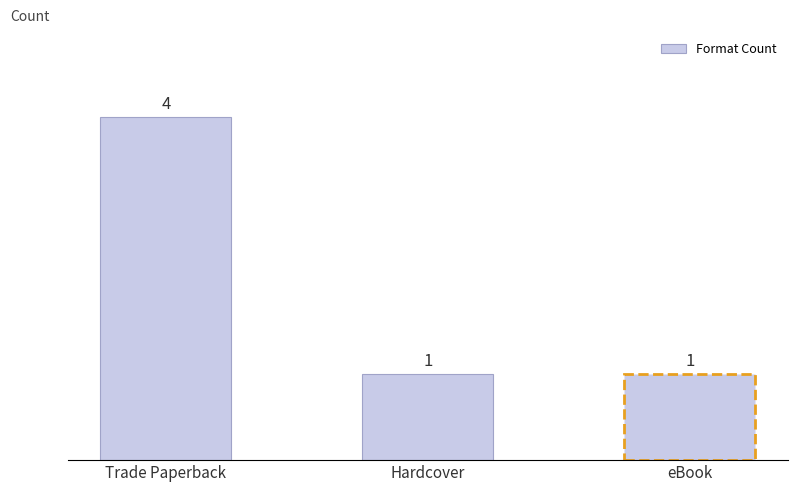

What is the smallest value displayed?

1